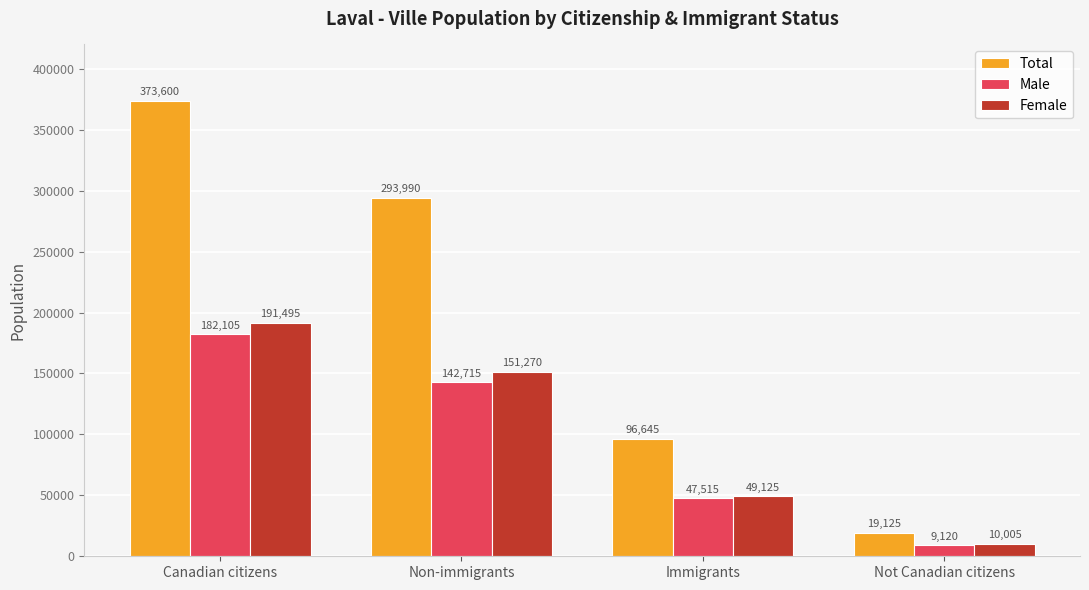

Reading left to right, transcribe all the data shown in this chart.

Total: Canadian citizens=373600	Non-immigrants=293990	Immigrants=96645	Not Canadian citizens=19125
Male: Canadian citizens=182105	Non-immigrants=142715	Immigrants=47515	Not Canadian citizens=9120
Female: Canadian citizens=191495	Non-immigrants=151270	Immigrants=49125	Not Canadian citizens=10005